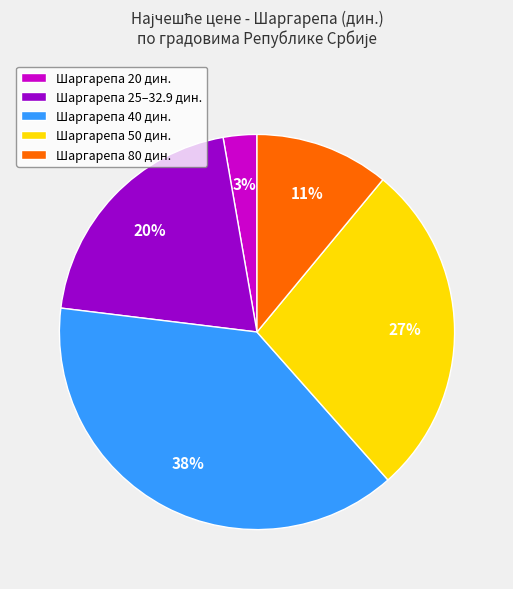

True or false: Шаргарепа 40 дин. accounts for 38% of the total.

True